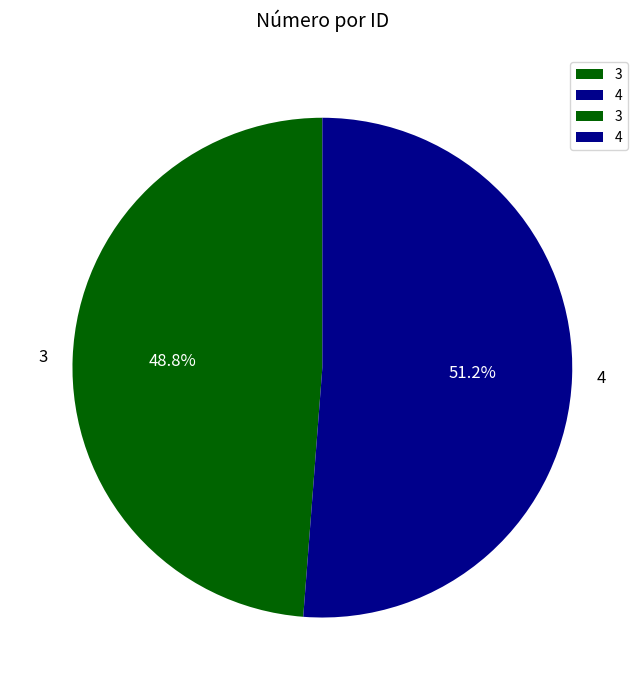

To the nearest percent, what is the combined percentage of 3 and 4?

100%